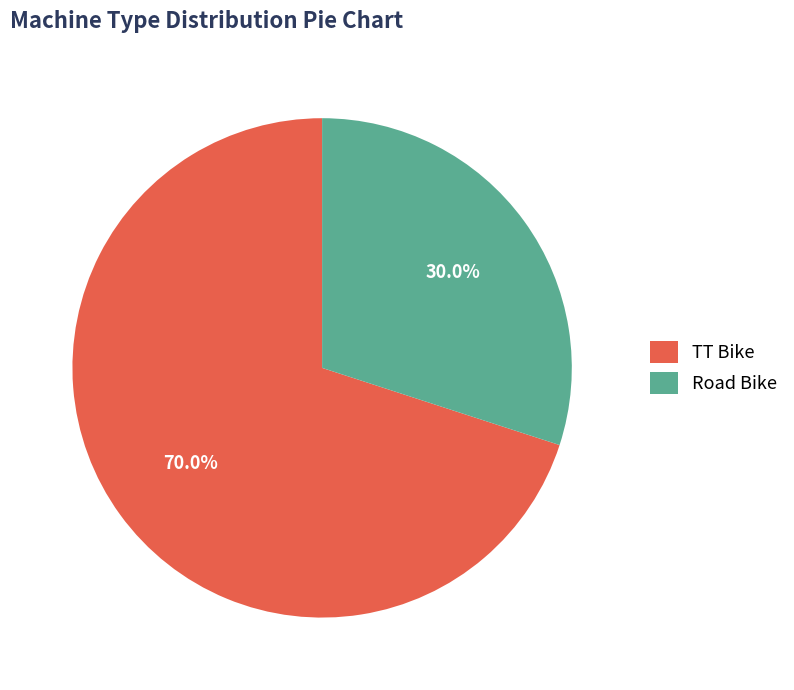

To the nearest percent, what percentage of the pie is Road Bike?

30%